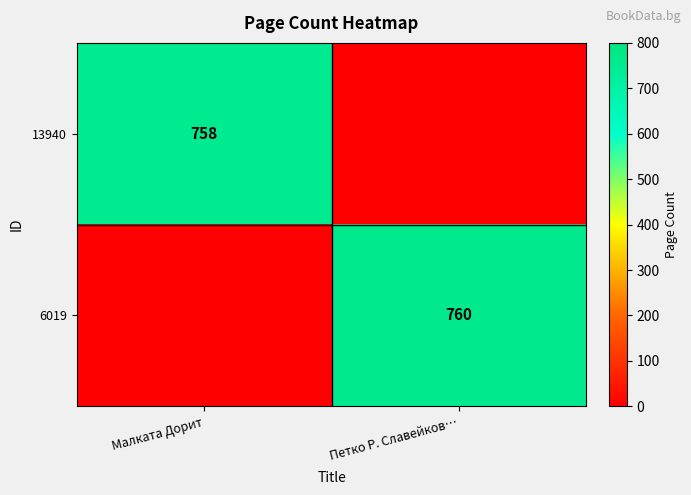

The value of 6019 at Петко Р. Славейков… is 351. True or false?

False